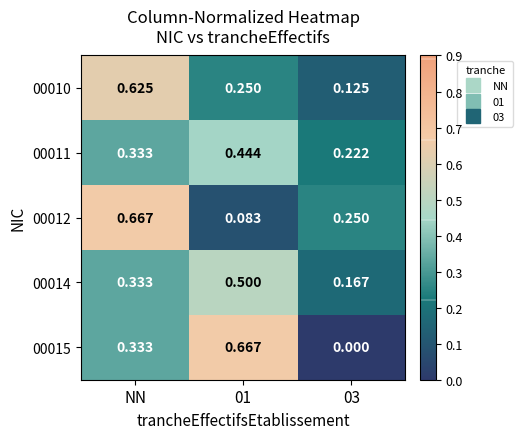

Is the value of 00015 at 01 greater than the value of 00010 at 03?

Yes